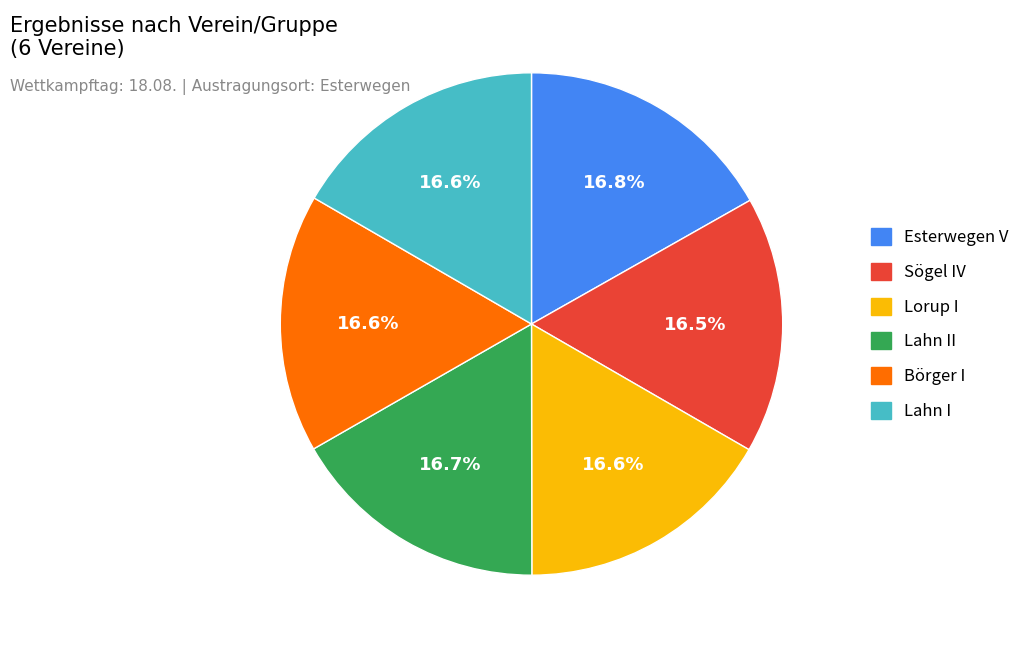

Does any single category account for the majority?

No